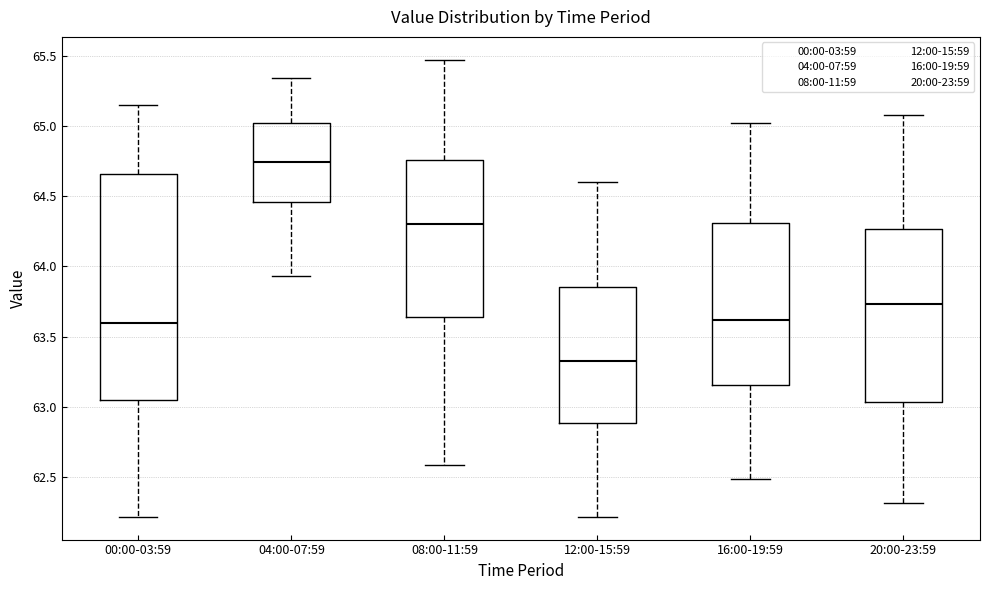

Reading left to right, read every box against the y-axis: the position of its median line, the range the box covers, and the ends of its whiskers. The values are not printed on the chart, so give them approximately, as read against the axis.

00:00-03:59: median 63.60, box 63.05 to 64.65, whiskers 62.20 to 65.15
04:00-07:59: median 64.75, box 64.45 to 65.00, whiskers 63.95 to 65.35
08:00-11:59: median 64.30, box 63.65 to 64.75, whiskers 62.60 to 65.45
12:00-15:59: median 63.35, box 62.90 to 63.85, whiskers 62.20 to 64.60
16:00-19:59: median 63.60, box 63.15 to 64.30, whiskers 62.50 to 65.00
20:00-23:59: median 63.75, box 63.05 to 64.25, whiskers 62.30 to 65.10